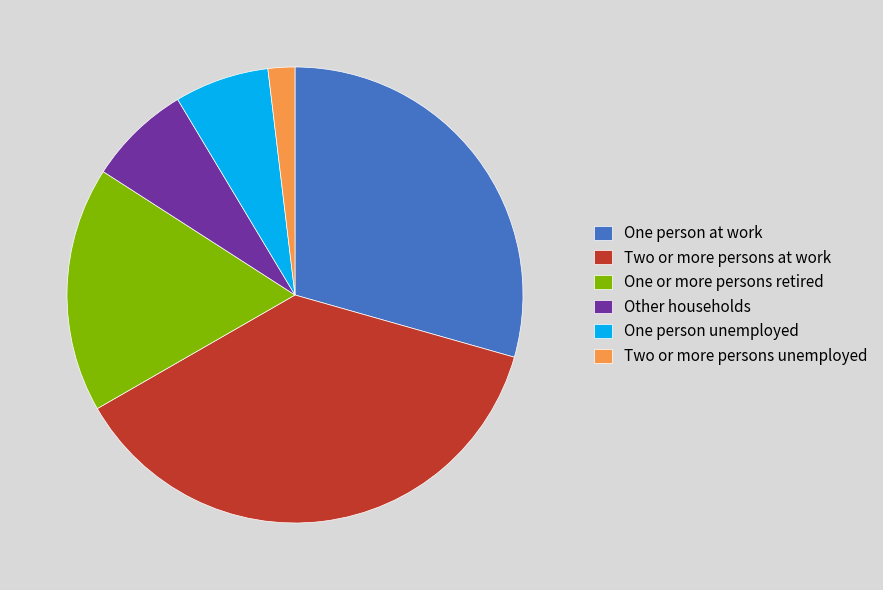

How many segments does this pie chart have?

6